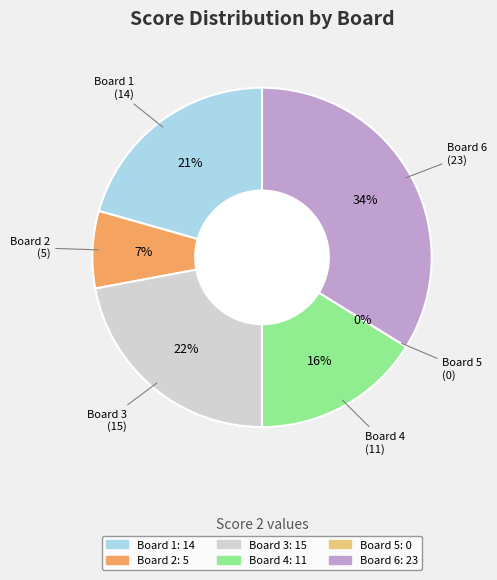

Does Board 1 account for over 50% of the chart?

No